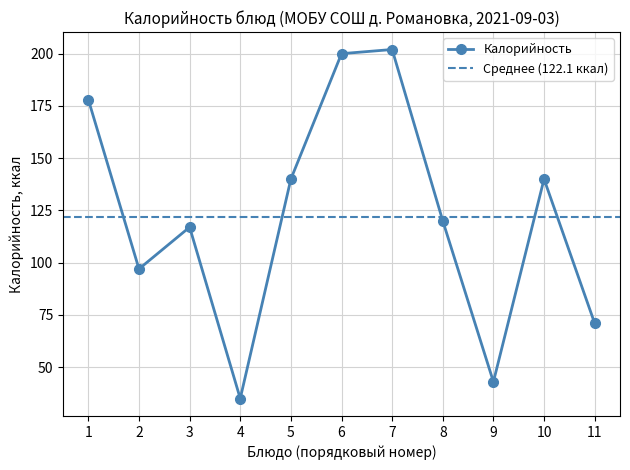

How many data points are above 120?

5